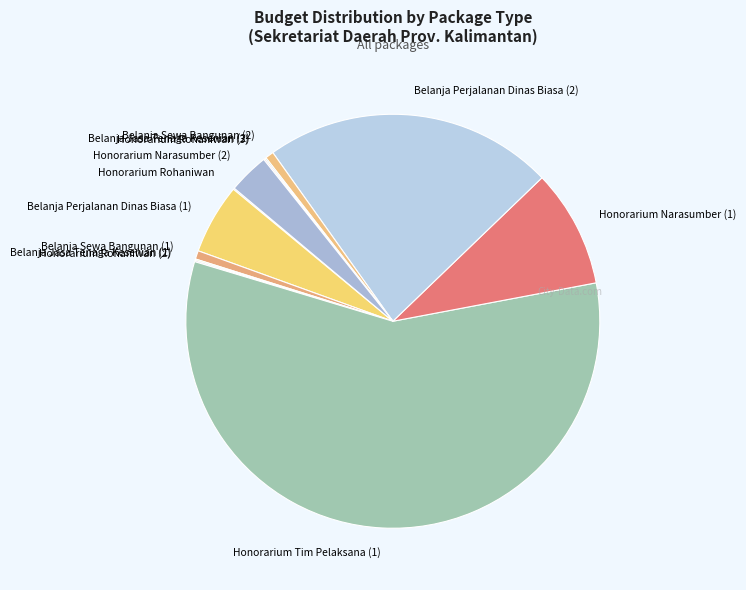

What is the ratio of the value at Belanja Perjalanan Dinas Biasa (1) to the value at Belanja Sewa Bangunan (2)?

8.3